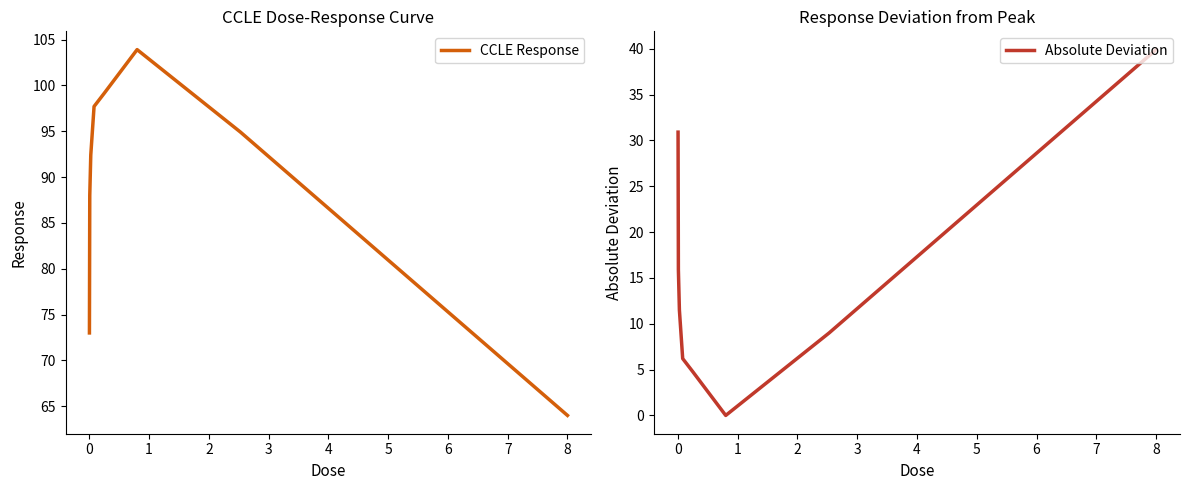

What is the maximum value for CCLE Response?

103.9